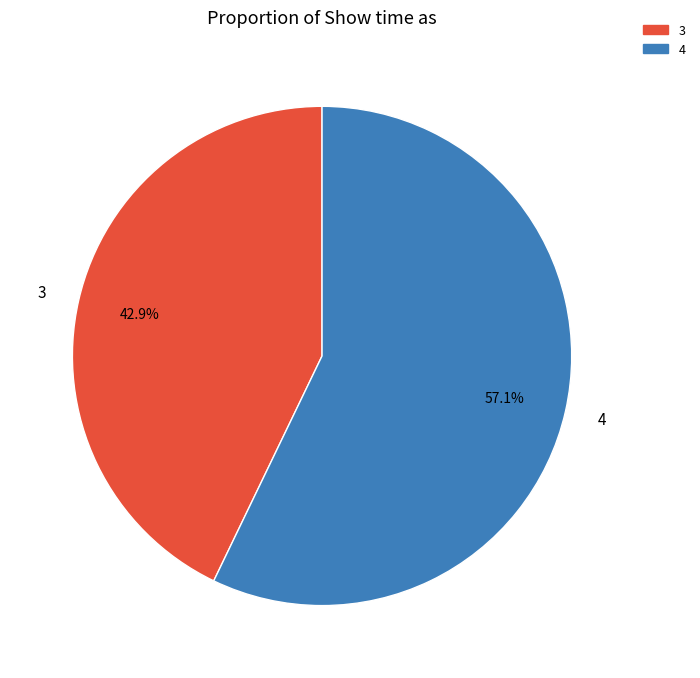

How many slices are in this pie chart?

2